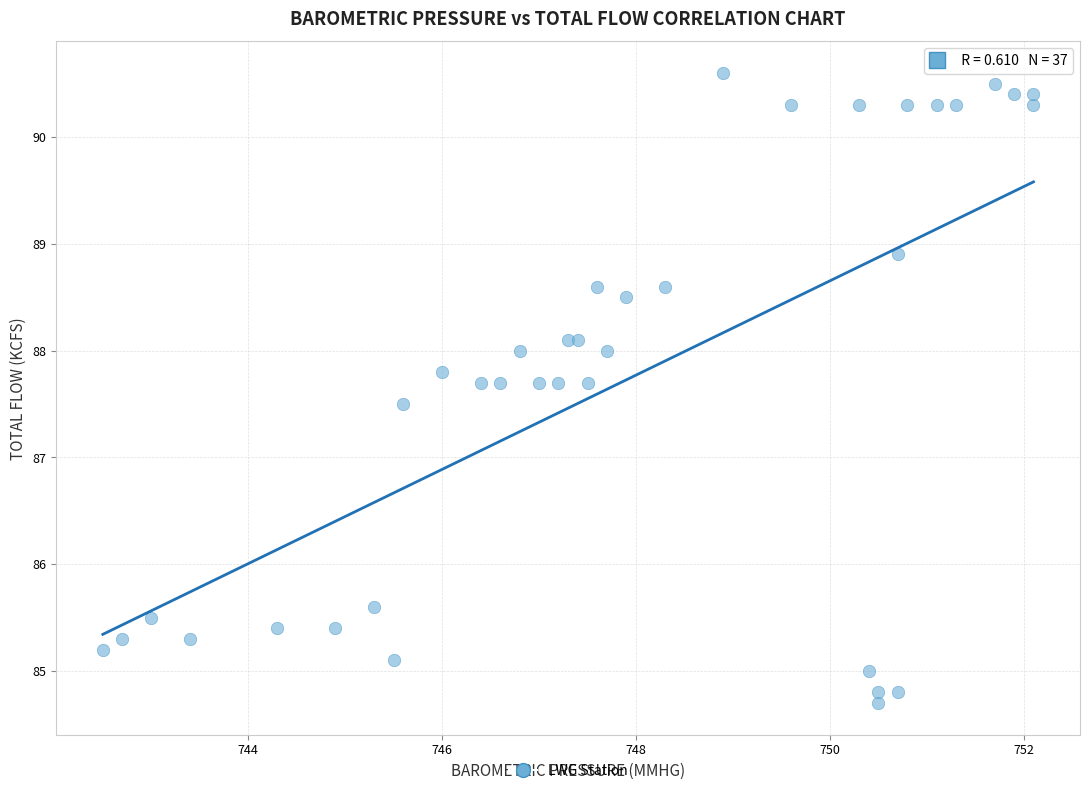

What Y value in the scatter plot is closest to 87?

87.5